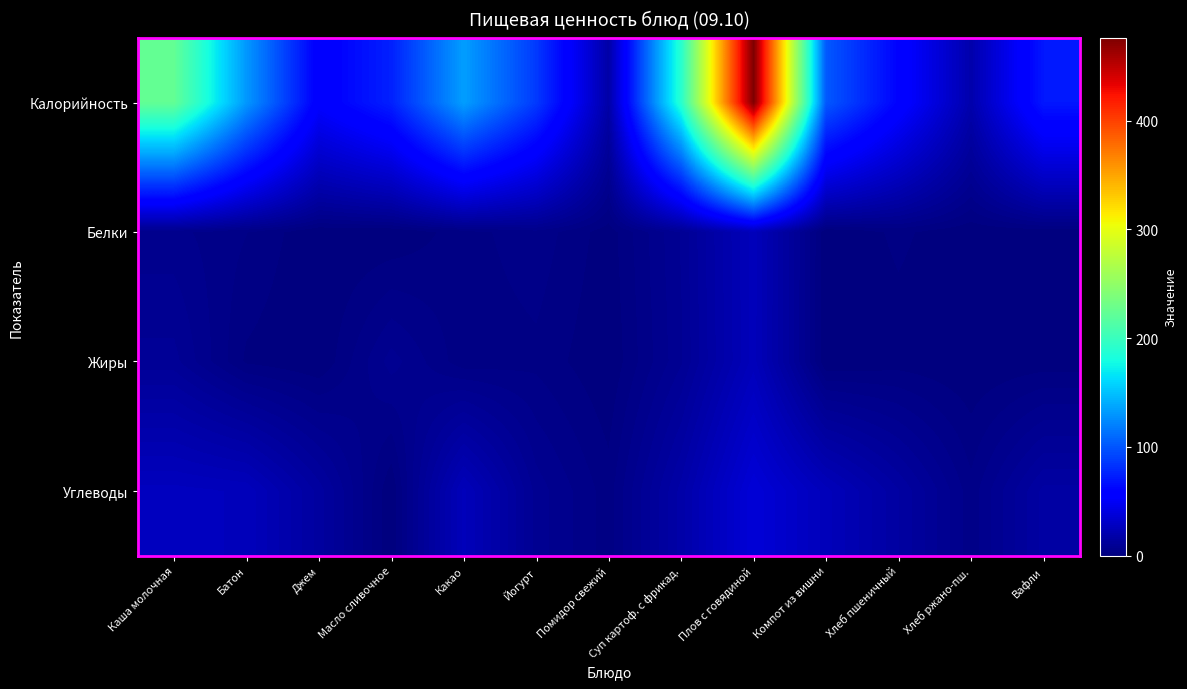

Count the number of categories in the chart.

13